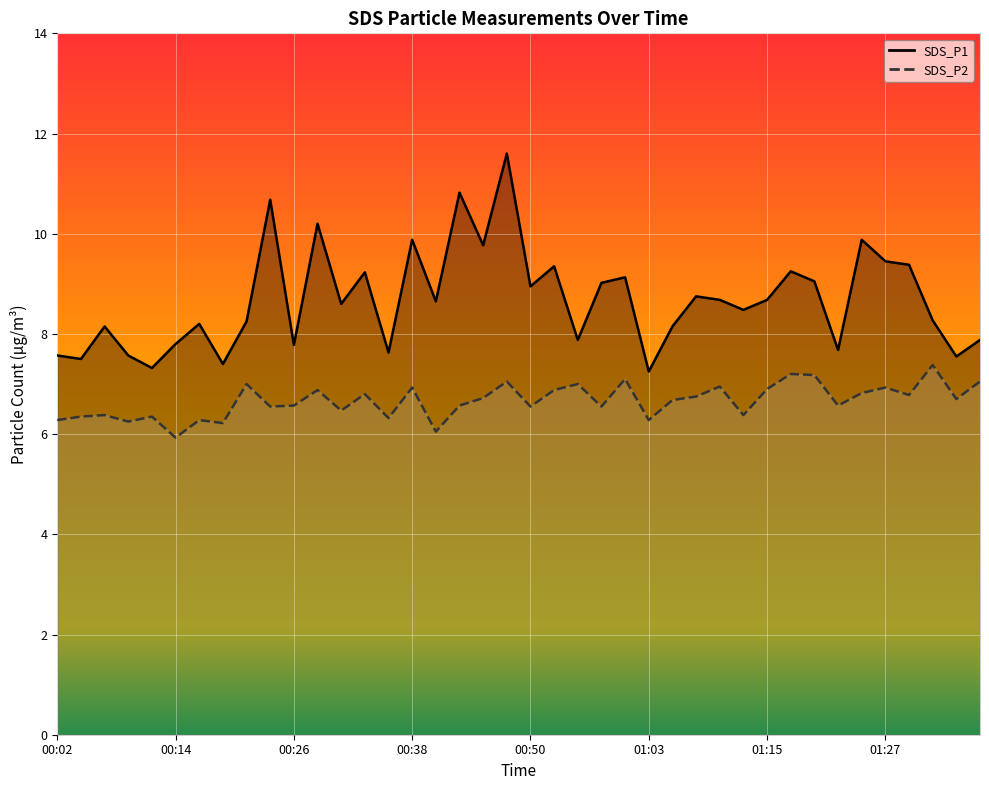

How many lines are shown in the chart?

2